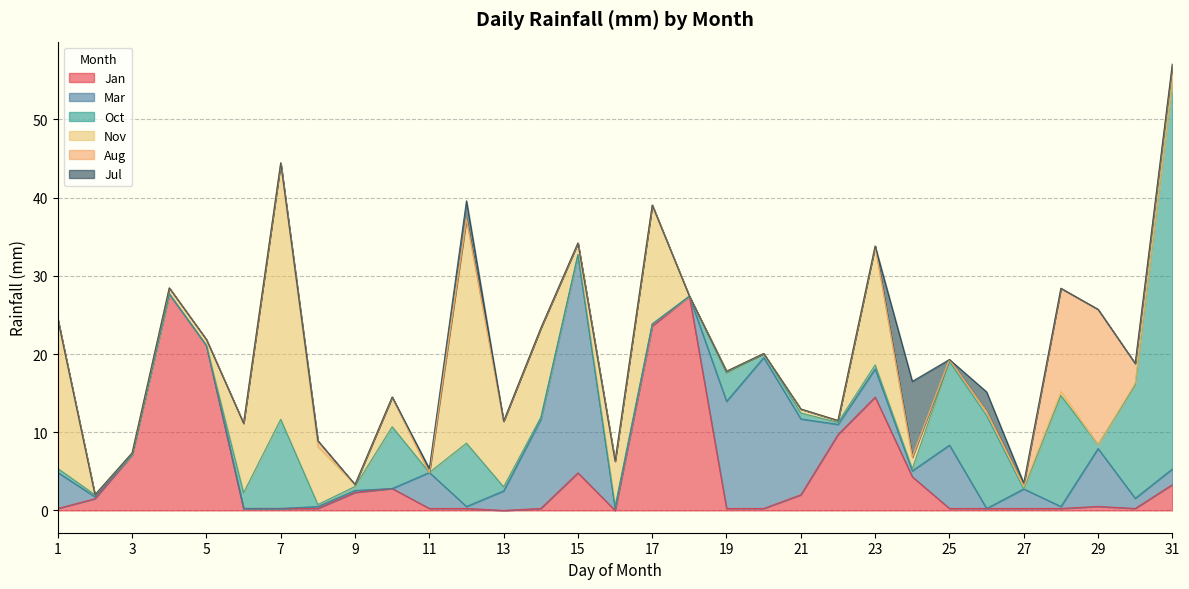

Rank the series at 31 from lowest to highest value.

Nov, Jul, Mar, Aug, Jan, Oct